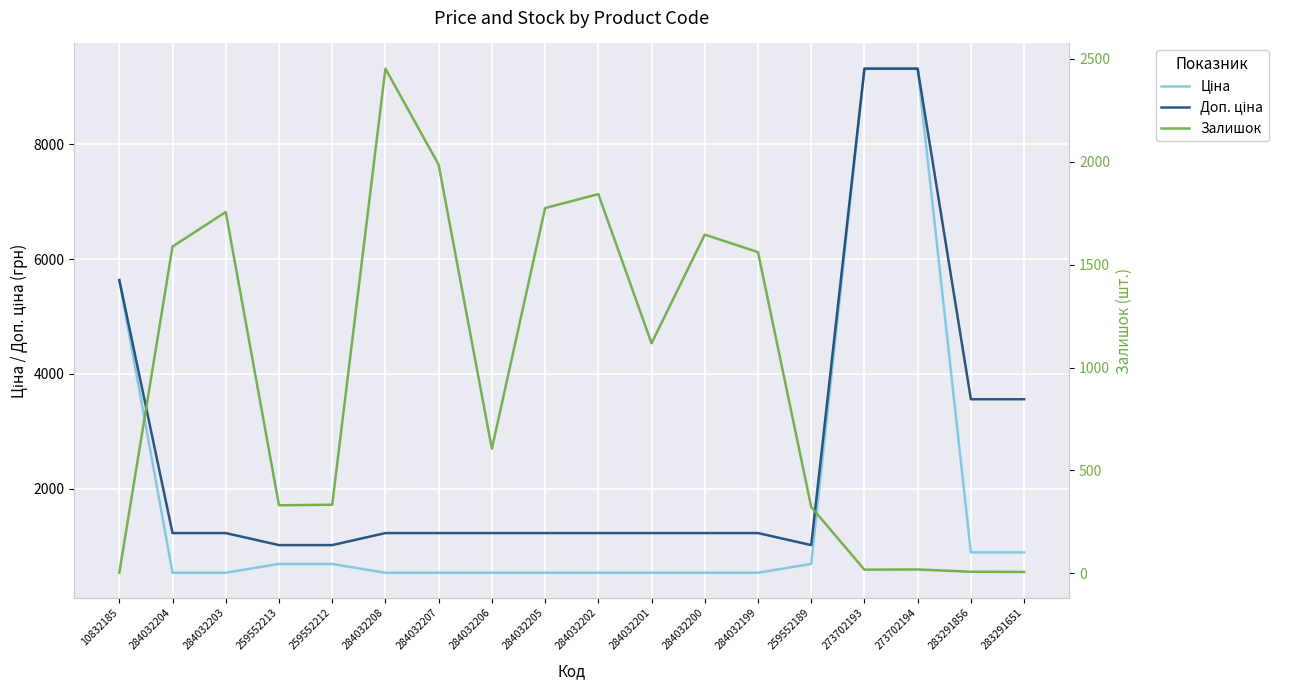

After their last crossing, which series has the higher values: Ціна or Залишок?

Ціна